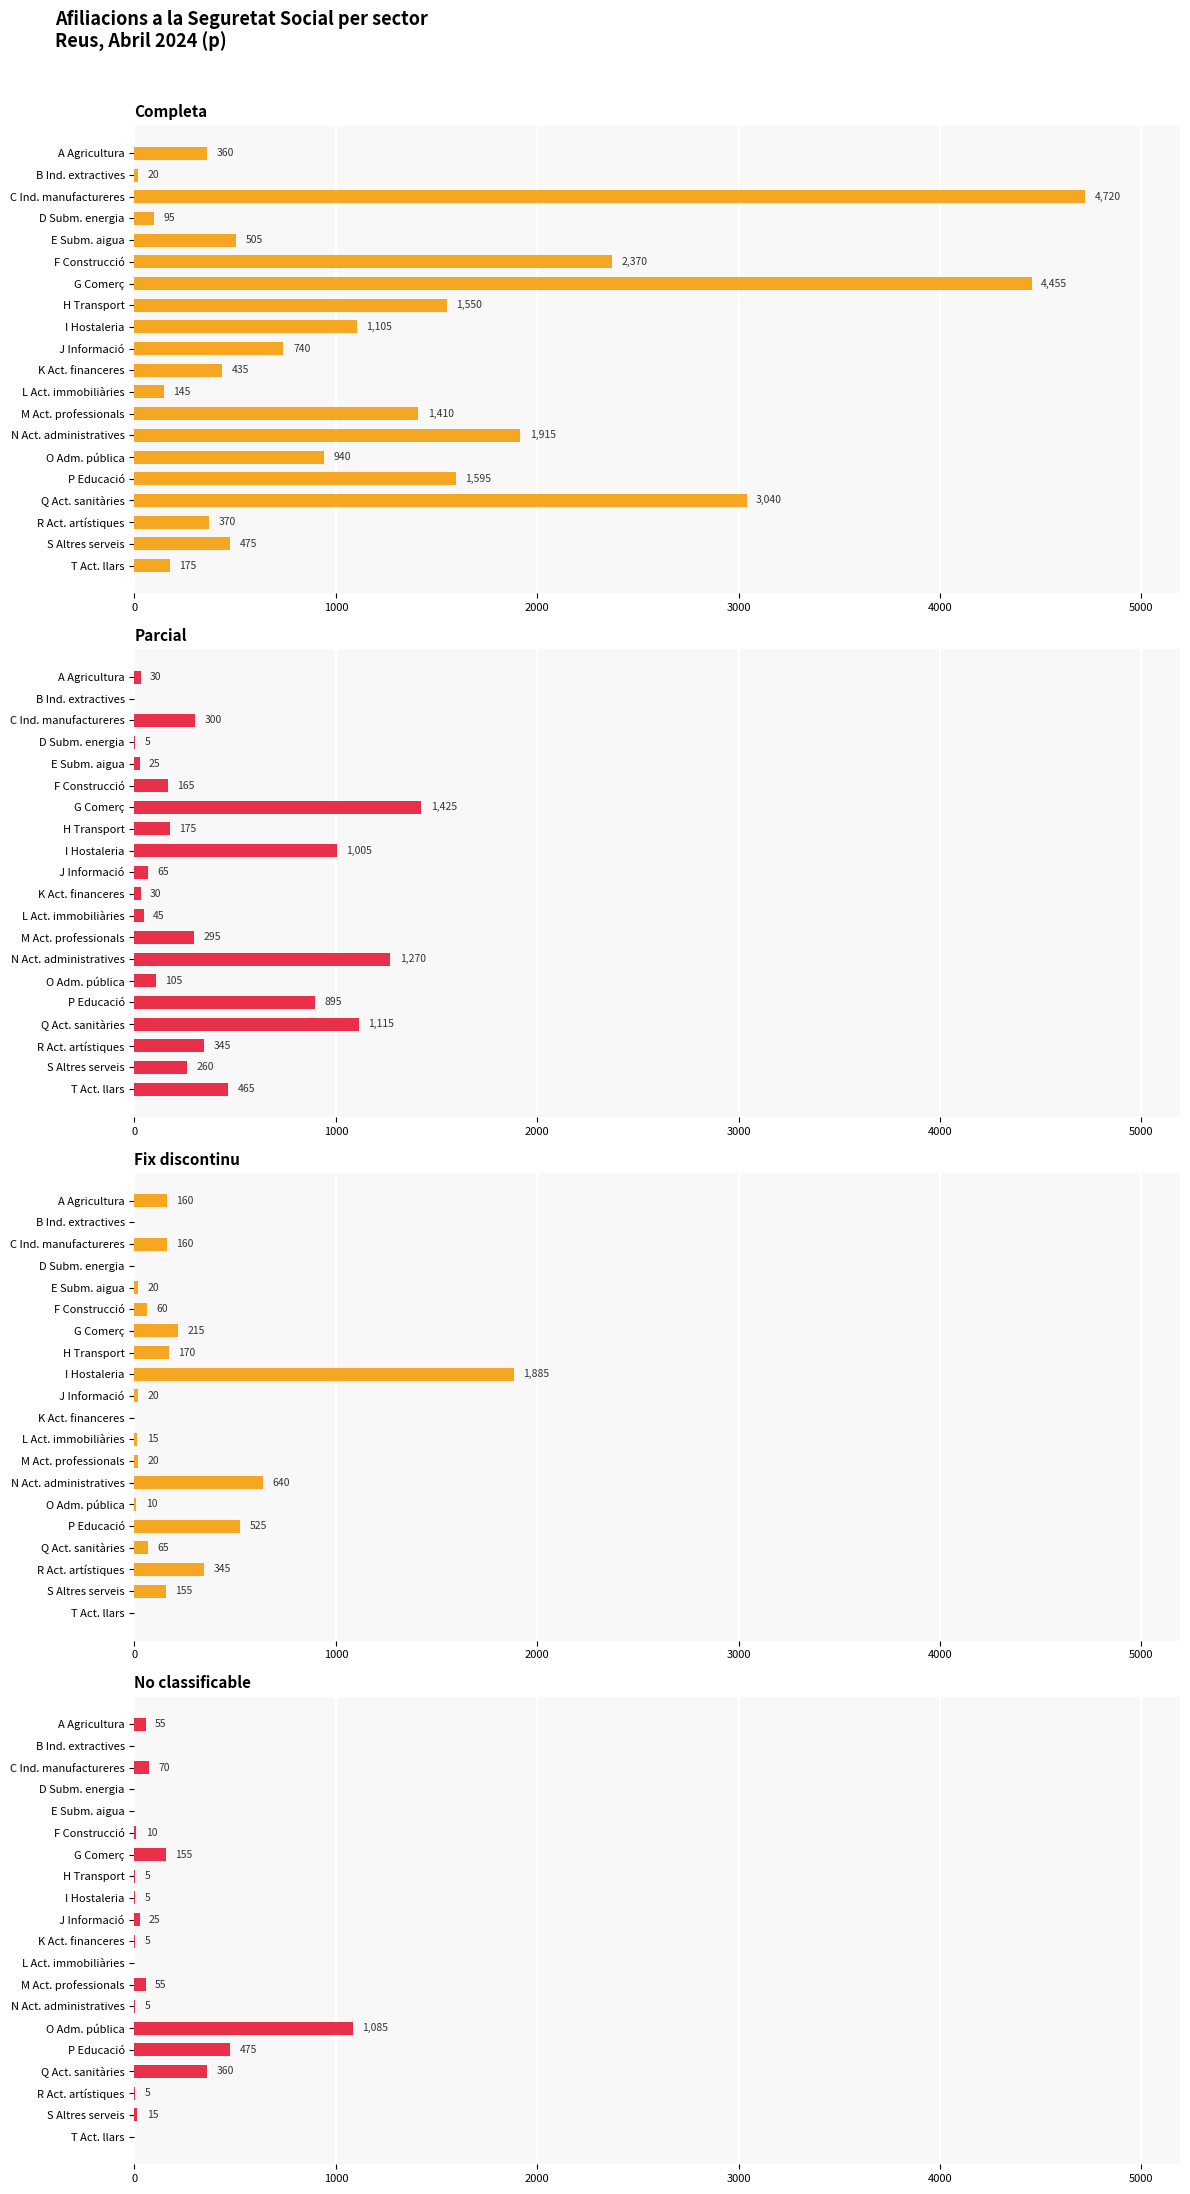

True or false: Completa has a value of 1263 at J Informació.

False